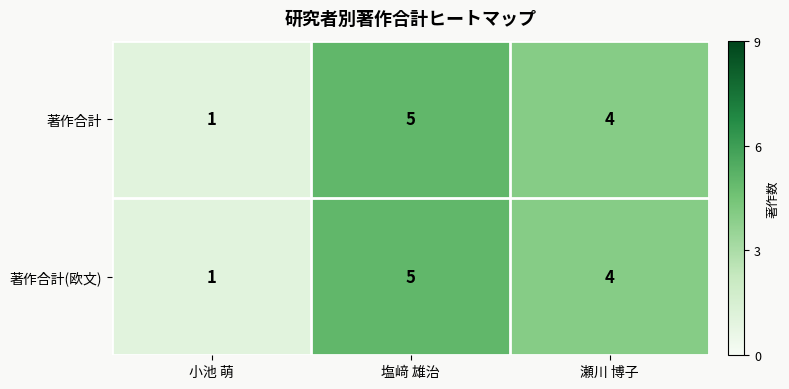

At which label does 著作合計(欧文) first exceed 4?

塩﨑 雄治